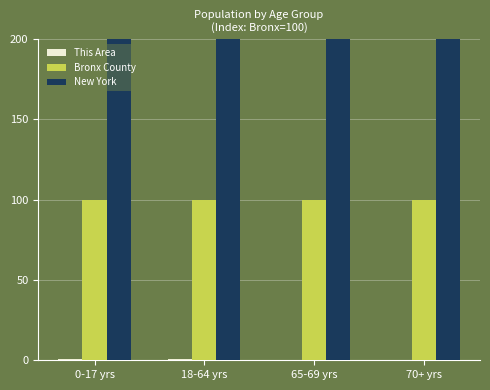

What is the sum of the Bronx County values at 70+ yrs and 18-64 yrs?

200.0